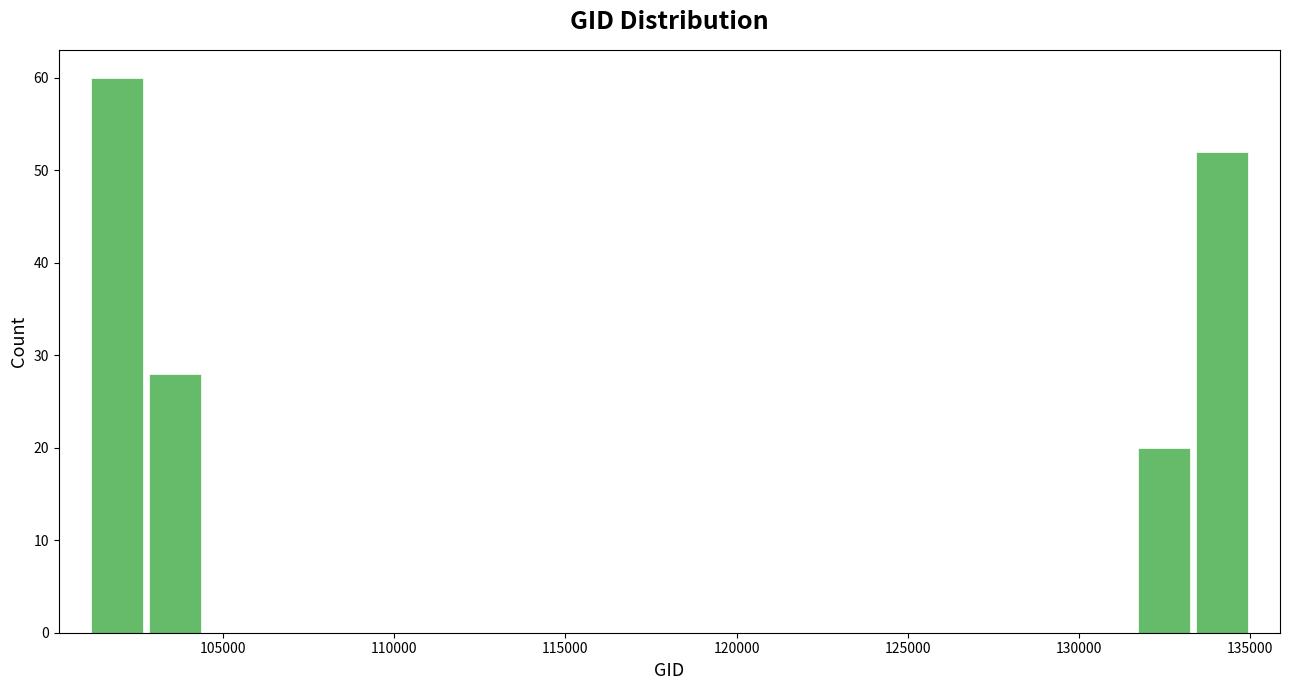

Read against the x-axis, roughly where is the centre of the tallest bar?

102000